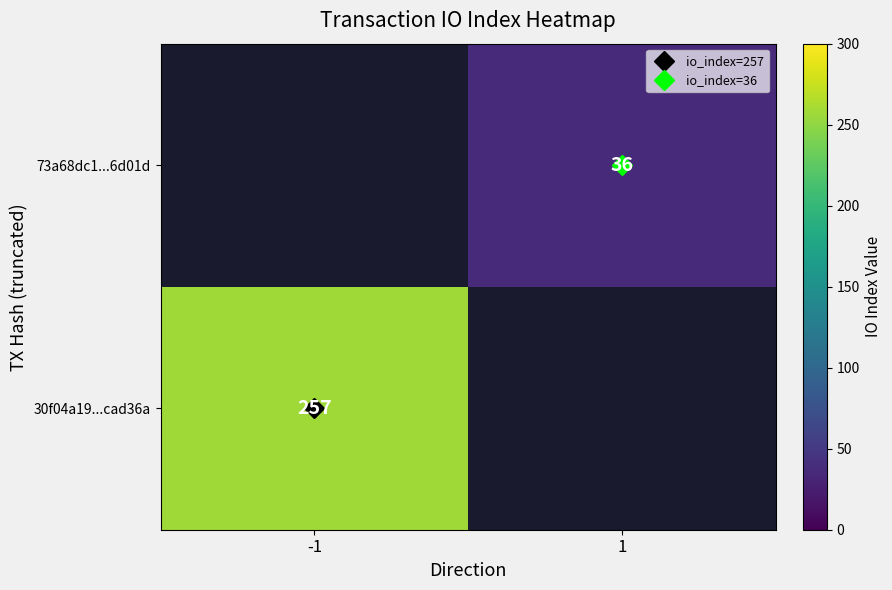

Is it true that 30f04a19...cad36a equals 145.0 at -1?

False